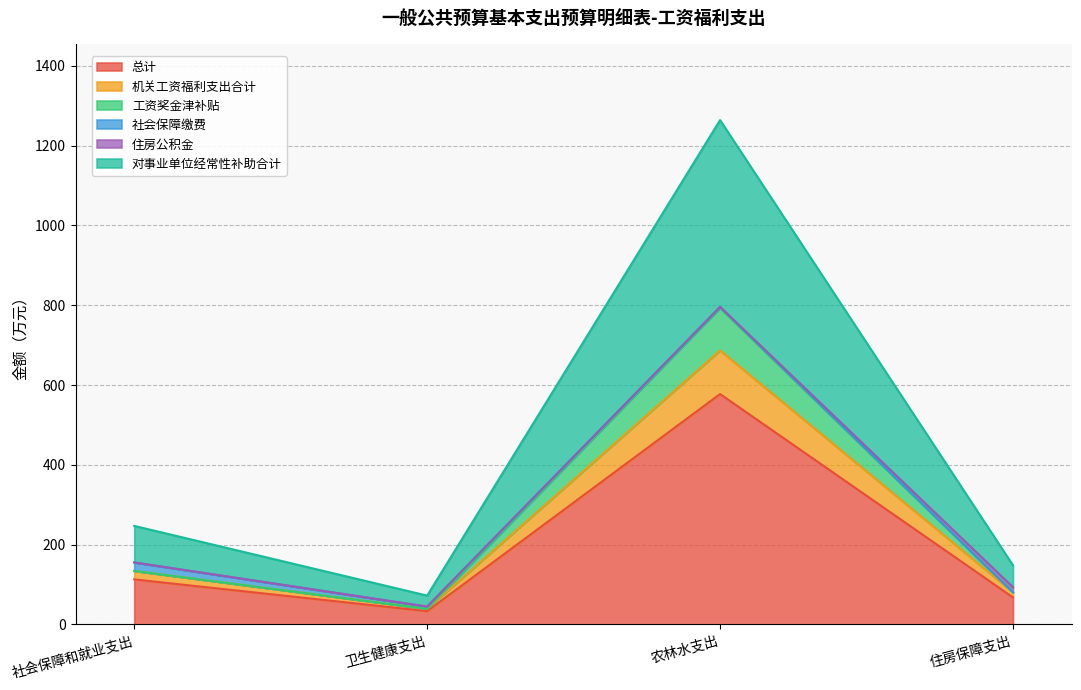

At how many categories does at least one series exceed 580?

1